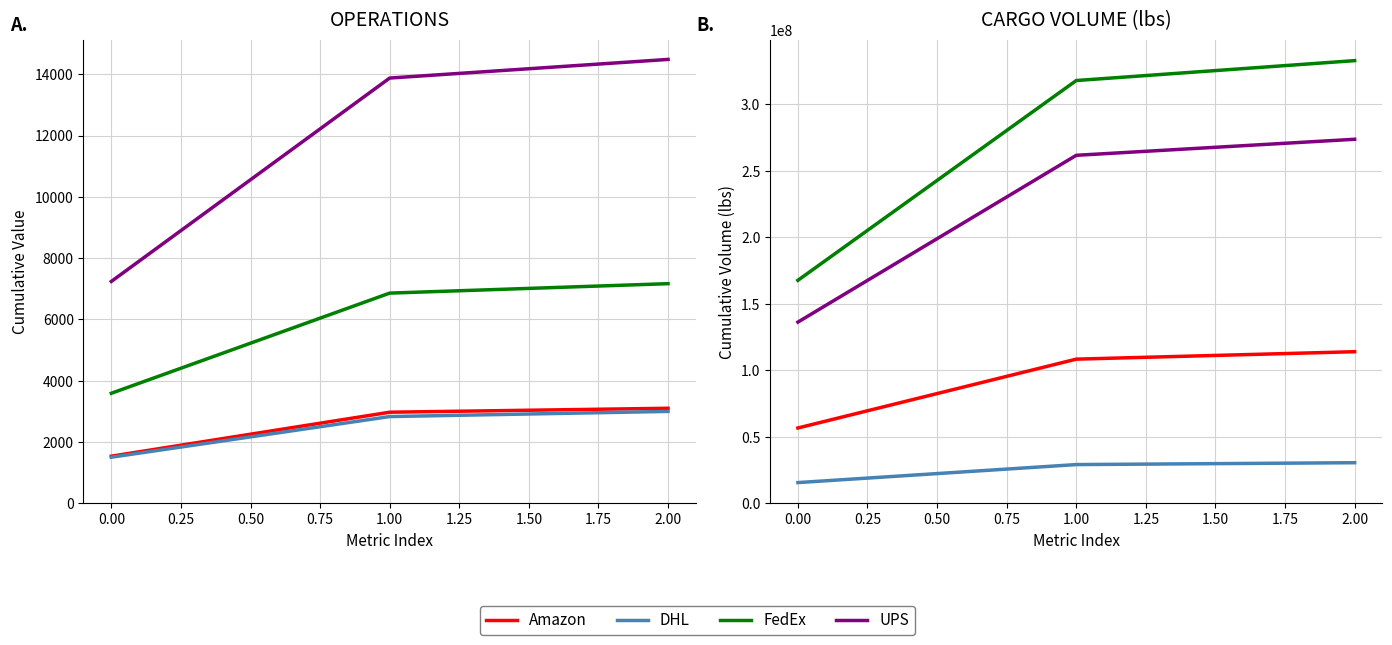

How many lines are shown in the chart?

4